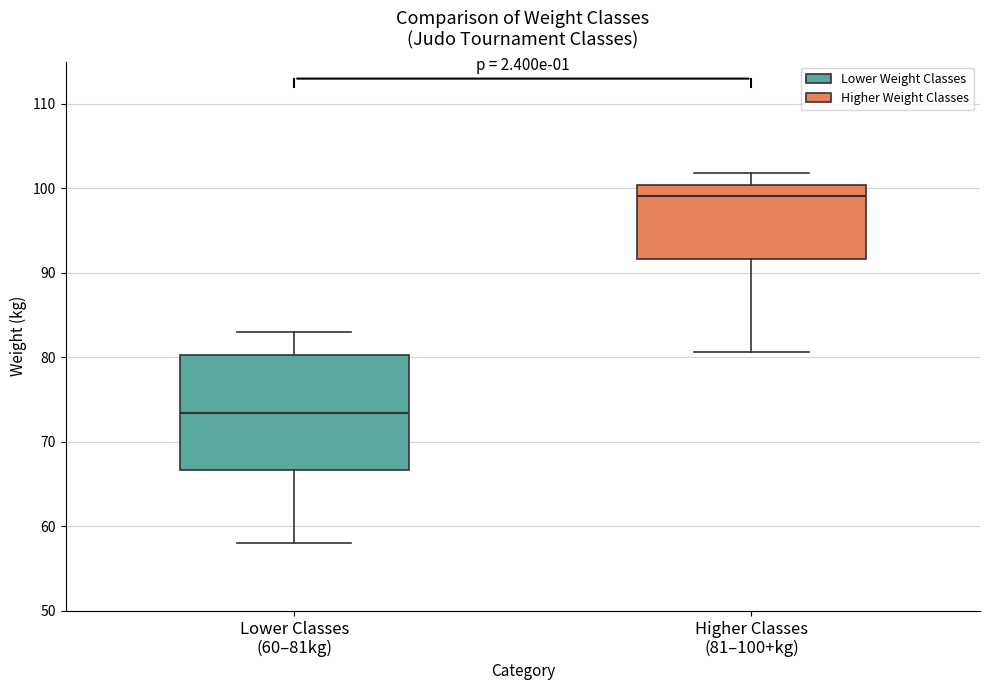

Comparing the boxes themselves (not the whiskers), which one is the tallest?

Lower Classes (60–81kg)